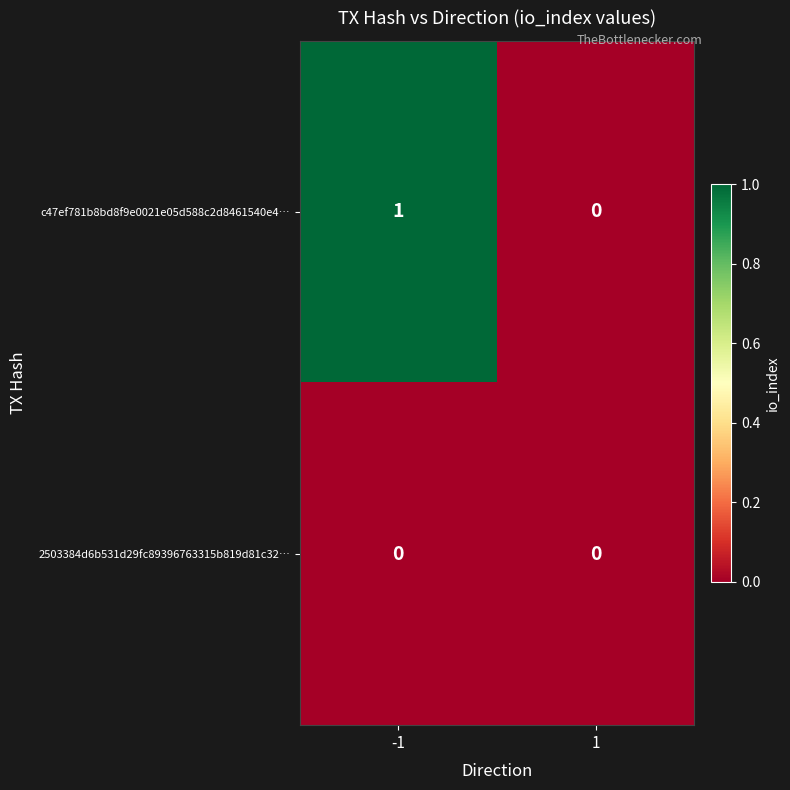

List the series in order of their peak value, highest first.

c47ef781b8bd8f9e0021e05d588c2d8461540e4…, 2503384d6b531d29fc89396763315b819d81c32…